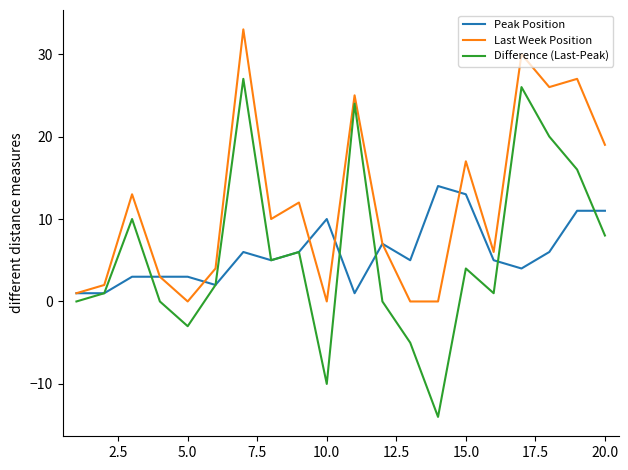

List the series in order of their peak value, lowest first.

Peak Position, Difference (Last-Peak), Last Week Position